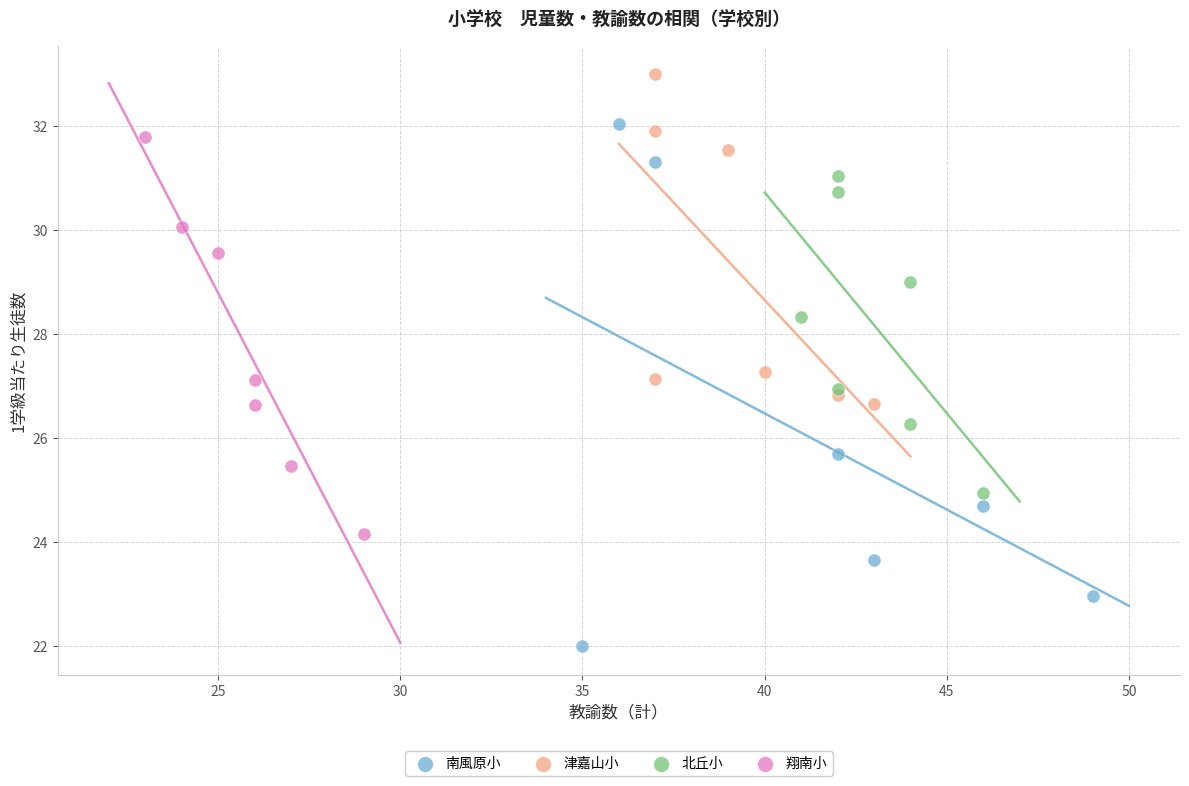

Which series contains the highest Y value?

津嘉山小